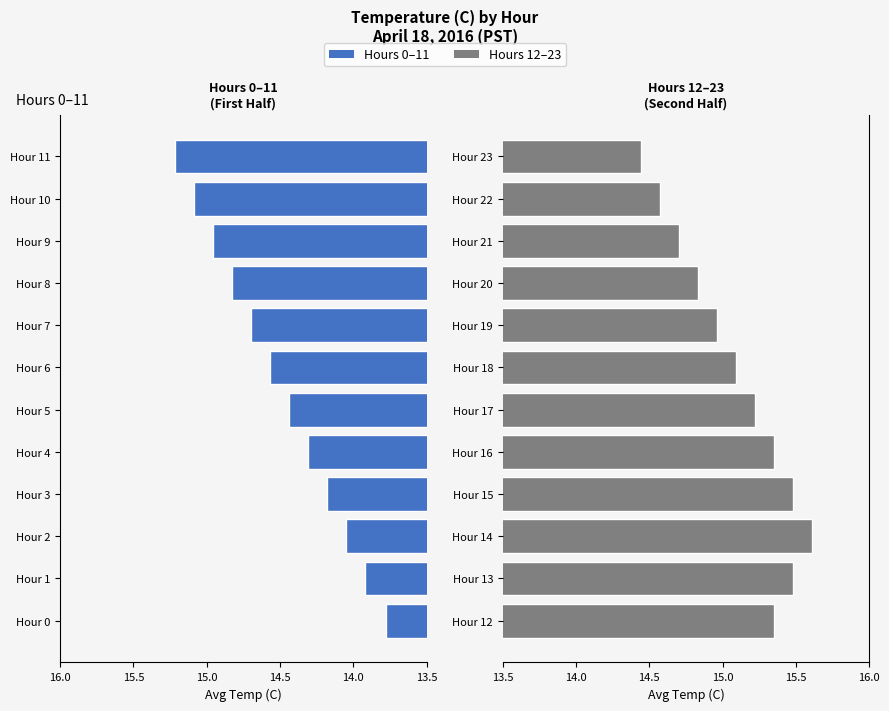

What is the sum of all Hours 0-11 values?

174.1